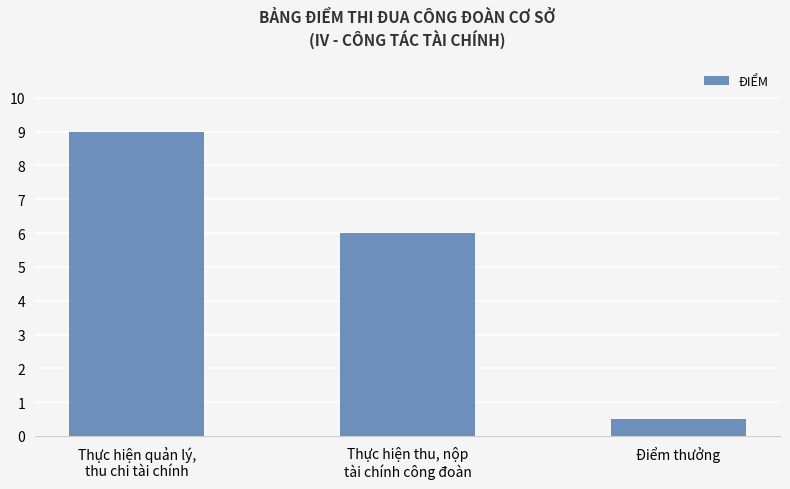

What is the difference between the values at Thực hiện quản lý,
thu chi tài chính and Thực hiện thu, nộp
tài chính công đoàn?

3.0